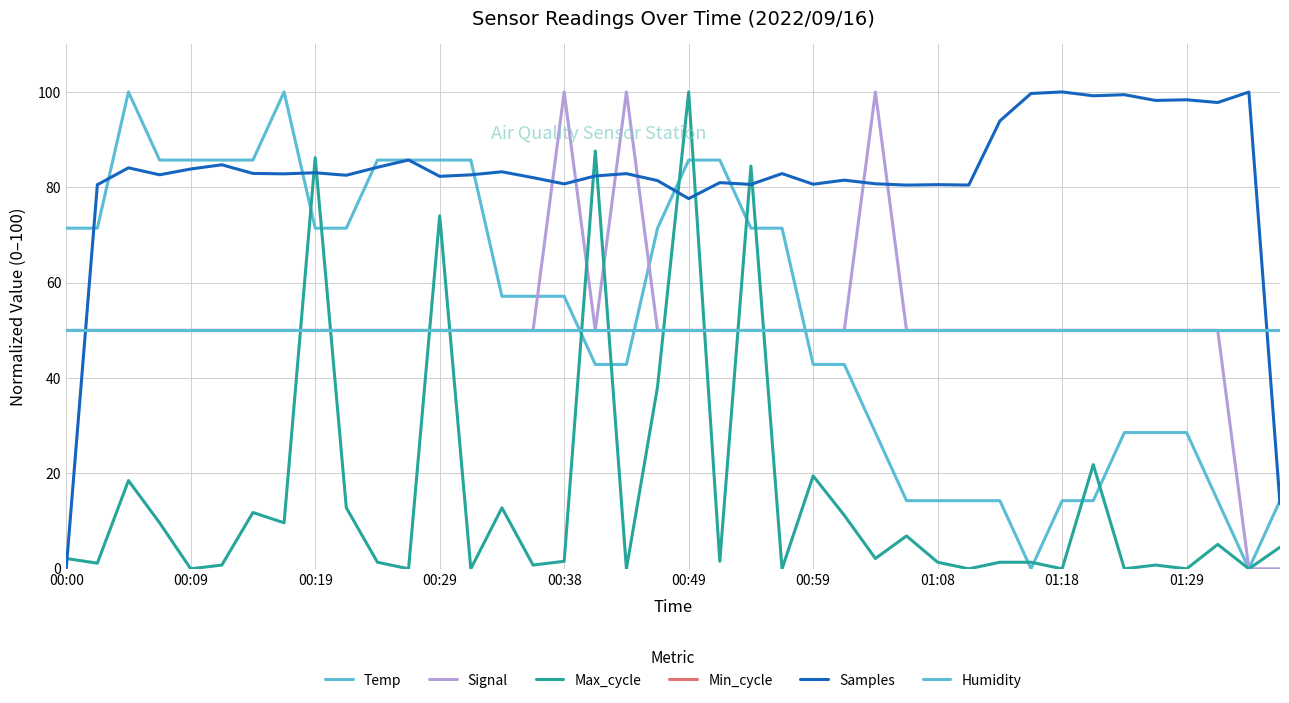

Does the chart have visible grid lines?

Yes